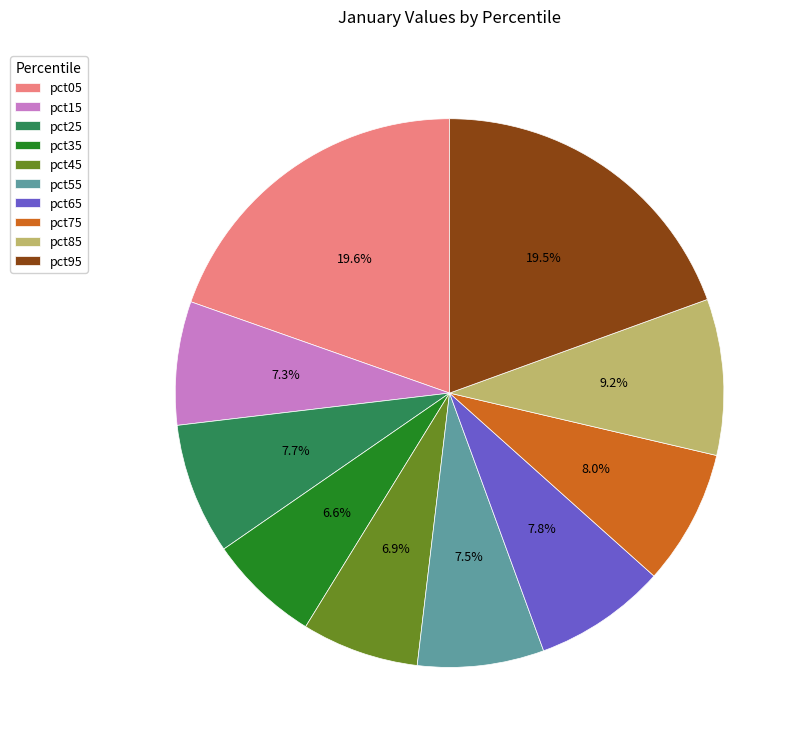

Does any single category account for the majority?

No